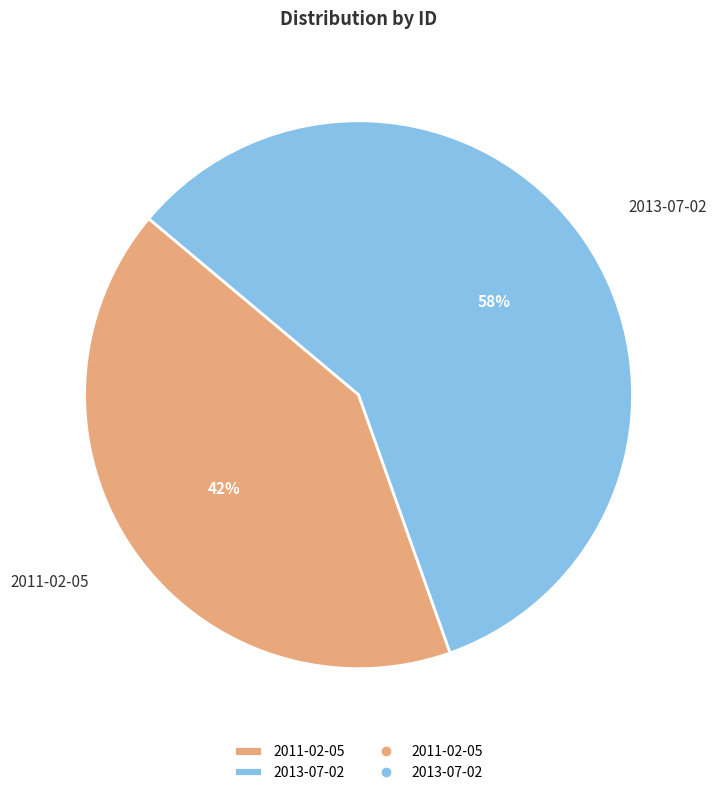

To the nearest percent, what portion does 2011-02-05 represent?

42%